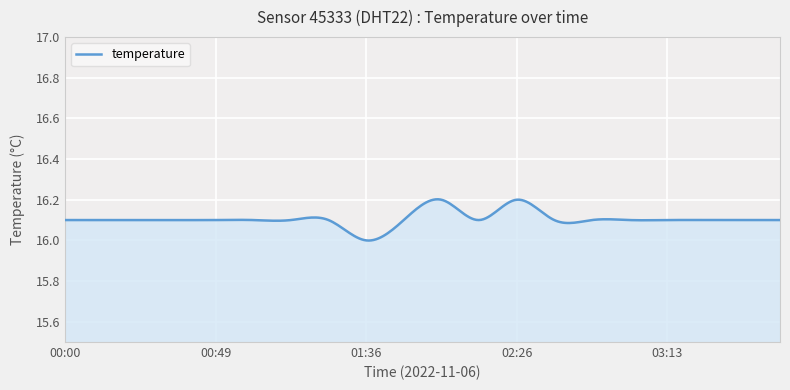

Reading left to right, transcribe all the data shown in this chart.

16.1	16.1	16.1	16.1	16.1	16.1	16.1	16.1	16.0	16.1	16.2	16.1	16.2	16.1	16.1	16.1	16.1	16.1	16.1	16.1